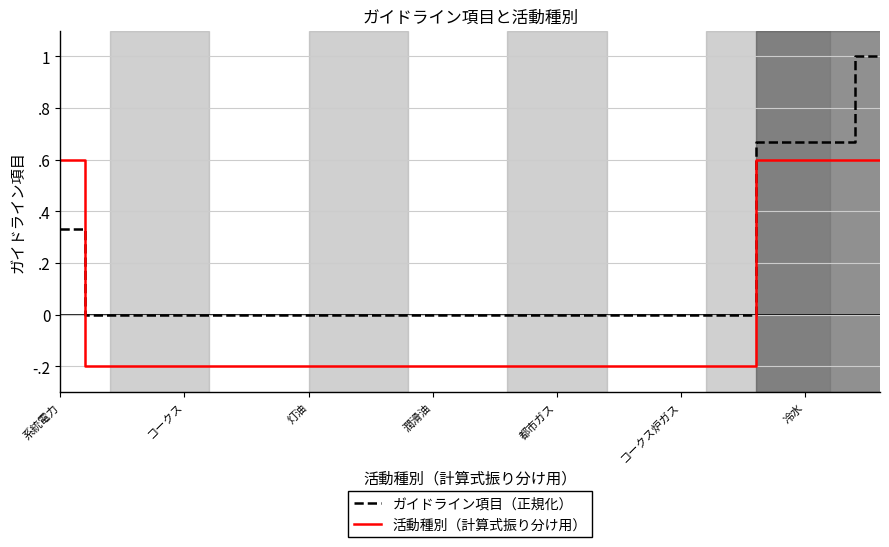

What are all the series names shown in the legend?

ガイドライン項目（正規化）, 活動種別（計算式振り分け用）